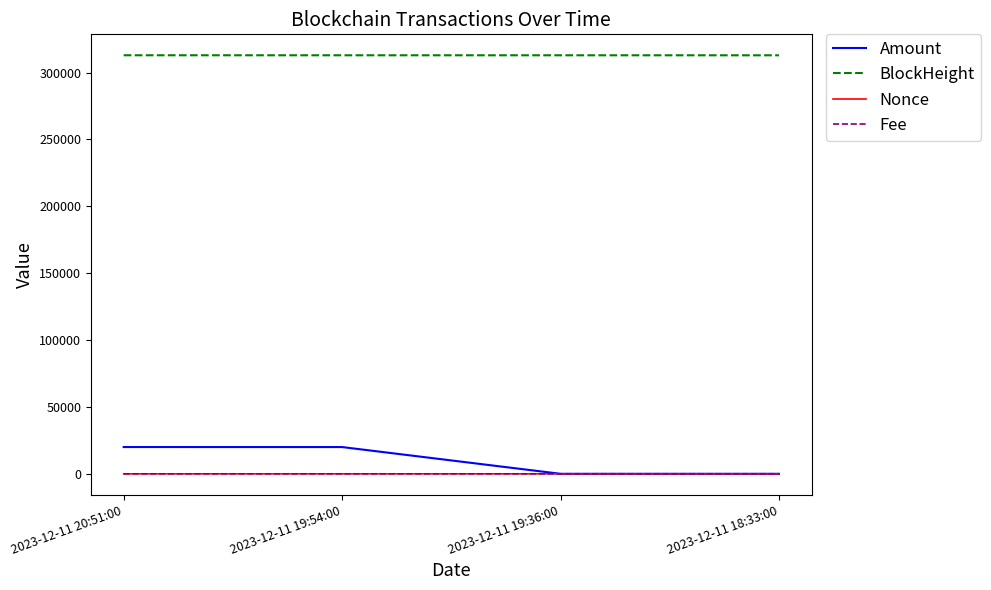

Count the number of categories in the chart.

4